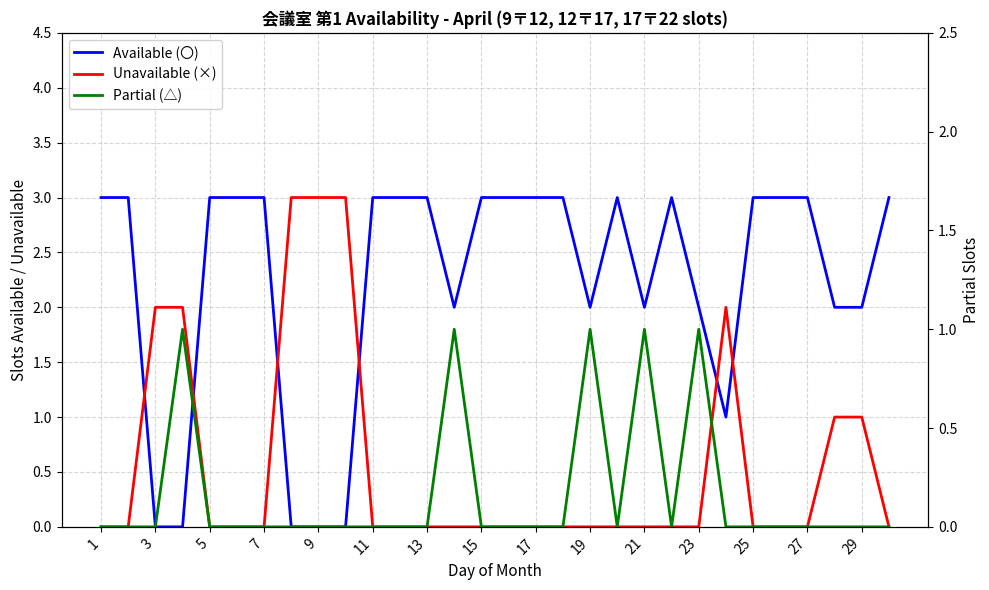

True or false: Unavailable (×) and Available (〇) cross at least once.

True